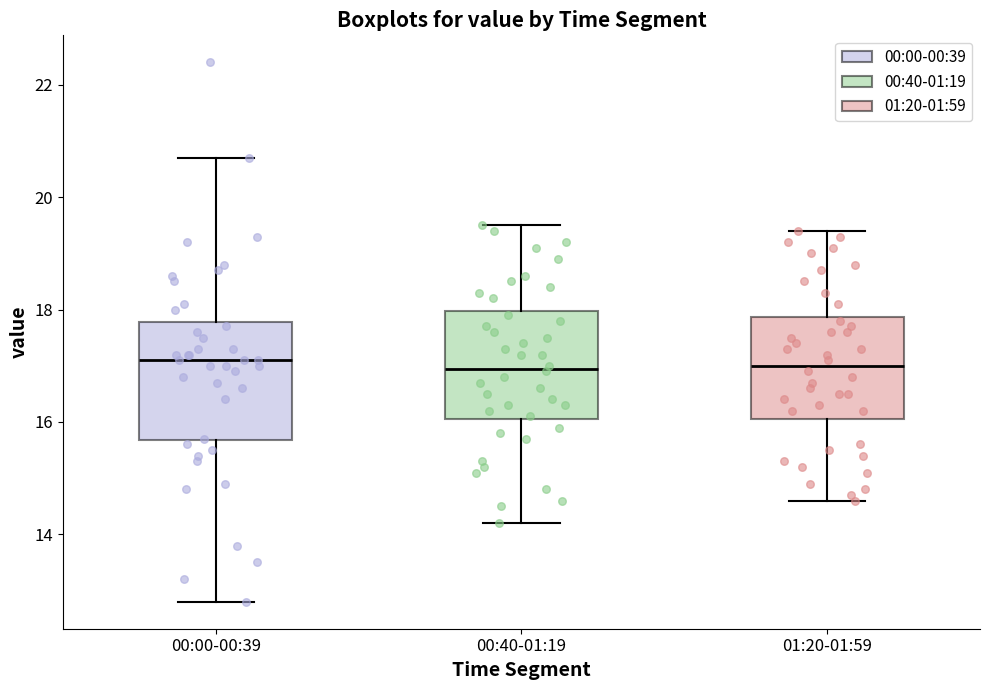

Reading left to right, transcribe this box plot: for each box, give where its median line is, the range the box spans, and where its two whiskers end, as read against the y-axis. The values are not printed on the chart, so give them approximately, as read against the axis.

00:00-00:39: median 17.2, box 15.6 to 17.8, whiskers 12.8 to 20.8
00:40-01:19: median 17.0, box 16.0 to 18.0, whiskers 14.2 to 19.6
01:20-01:59: median 17.0, box 16.0 to 17.8, whiskers 14.6 to 19.4